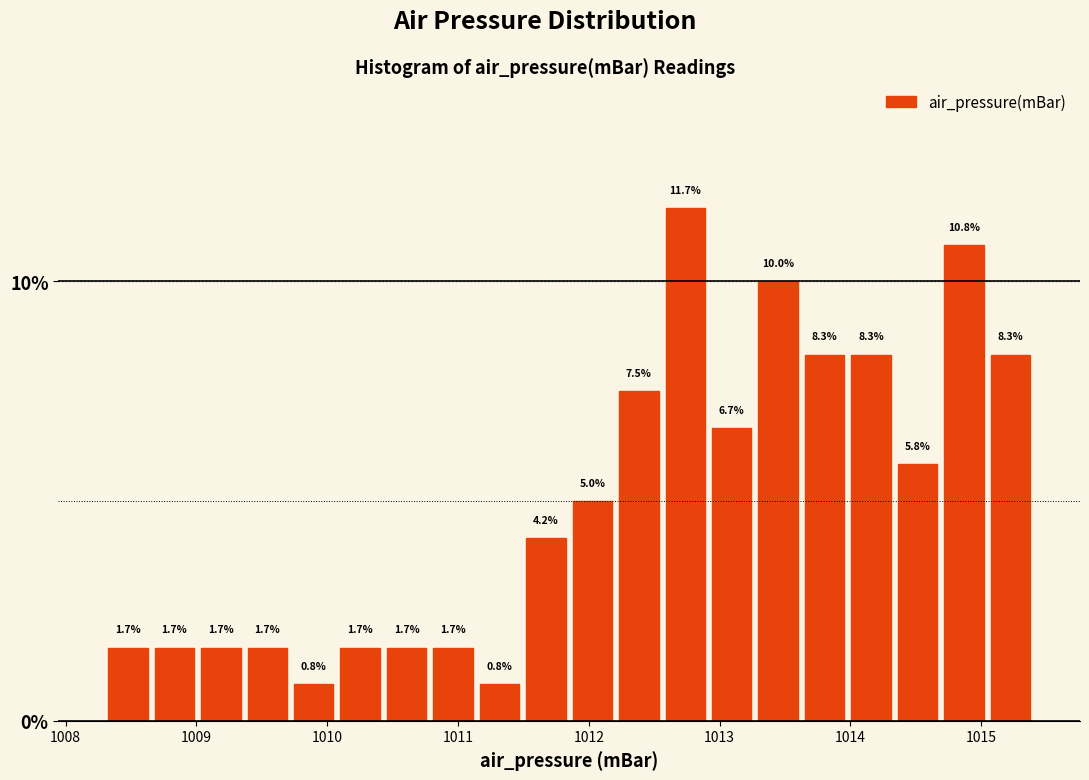

Read against the x-axis, roughly where is the centre of the tallest bar?

1012.7